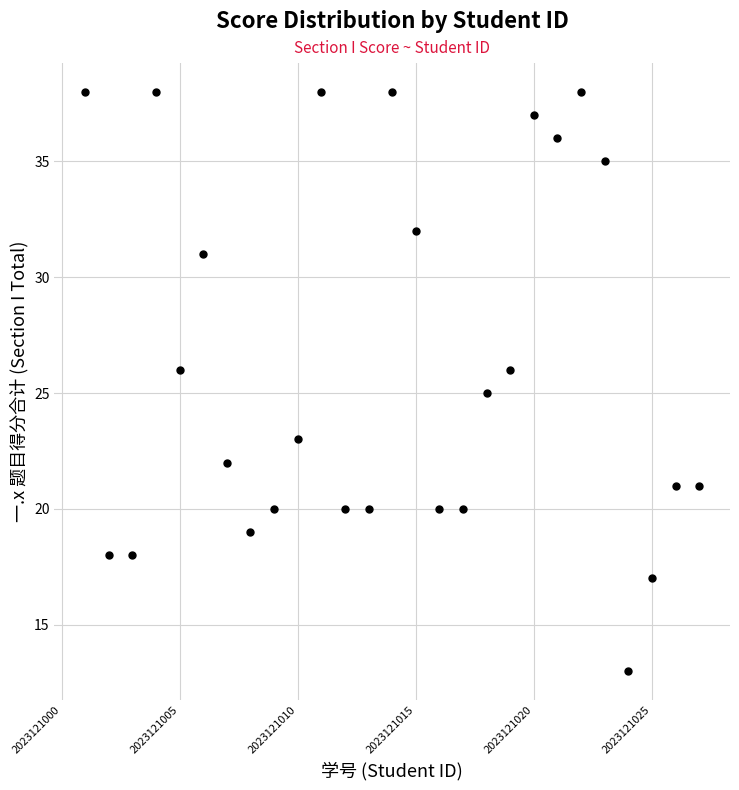

What is the range of X values (max minus min)?

26